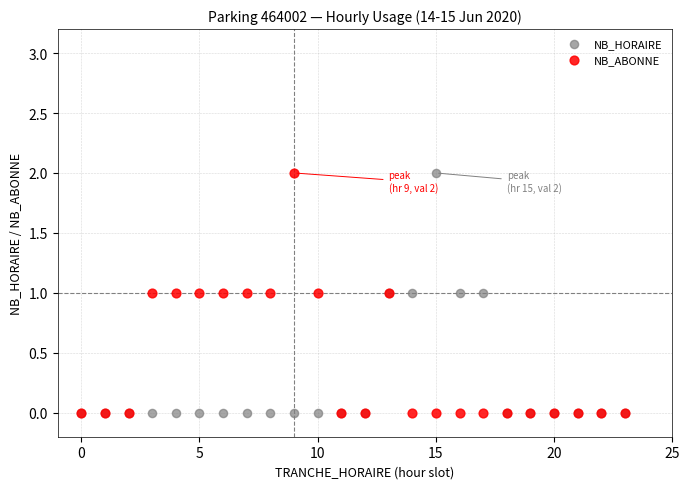

What are all the series names shown in the legend?

NB_HORAIRE, NB_ABONNE